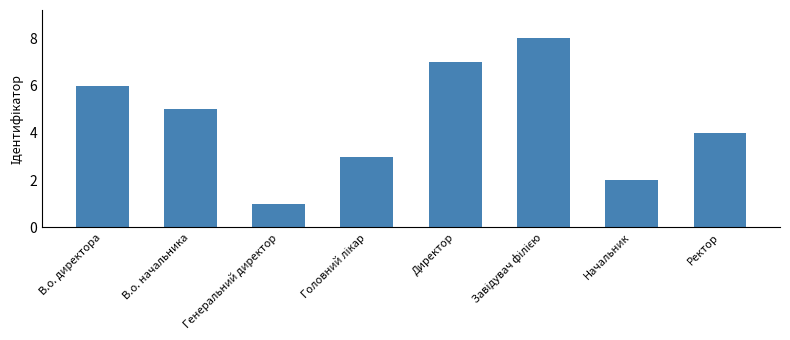

What is the sum of the values at В.о. директора and Генеральний директор?

7